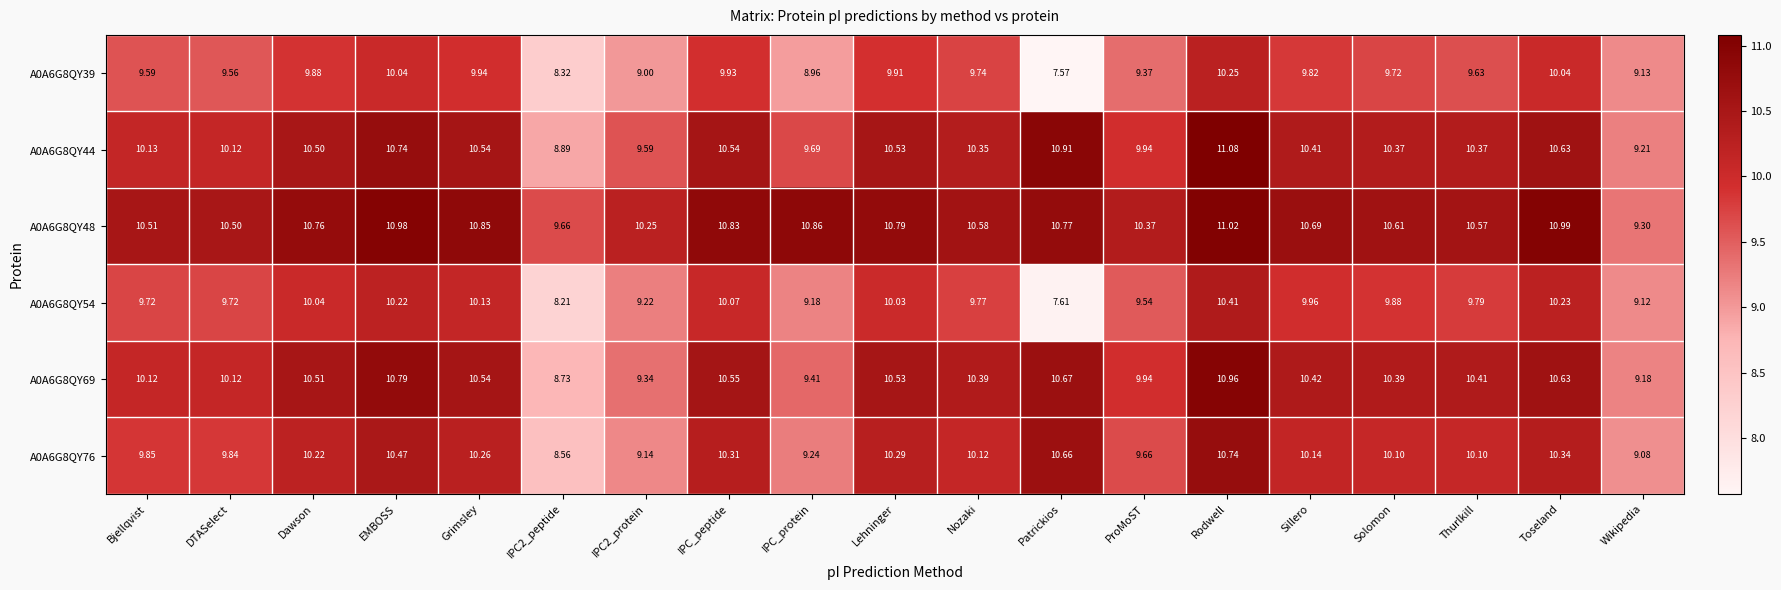

How many series are shown in this chart?

6